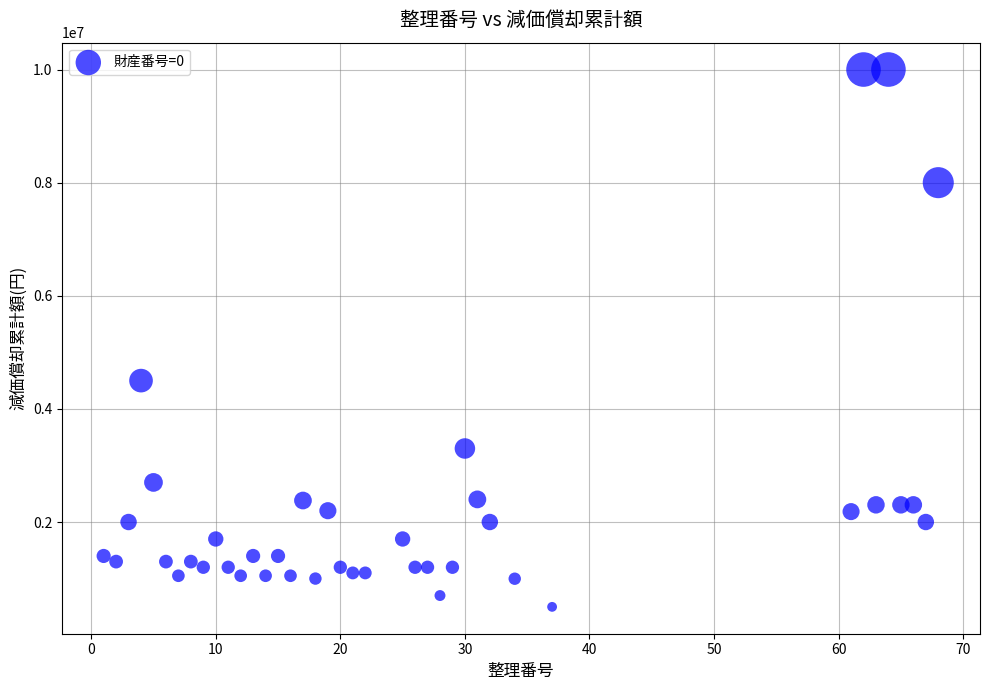

What is the range of X values (max minus min)?

67